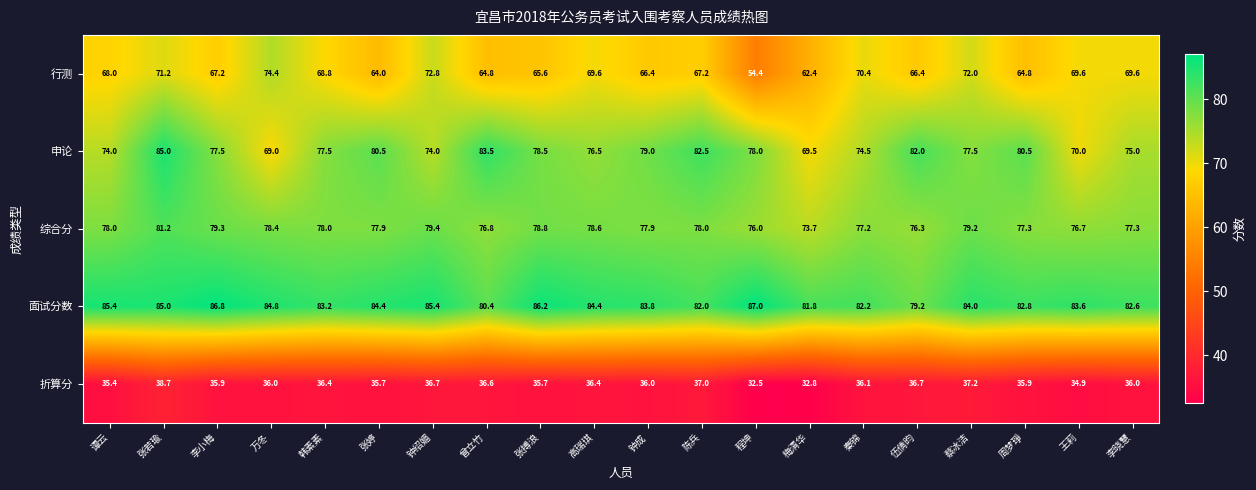

The 综合分 series shows 140.1 at 钟绍媚. True or false?

False